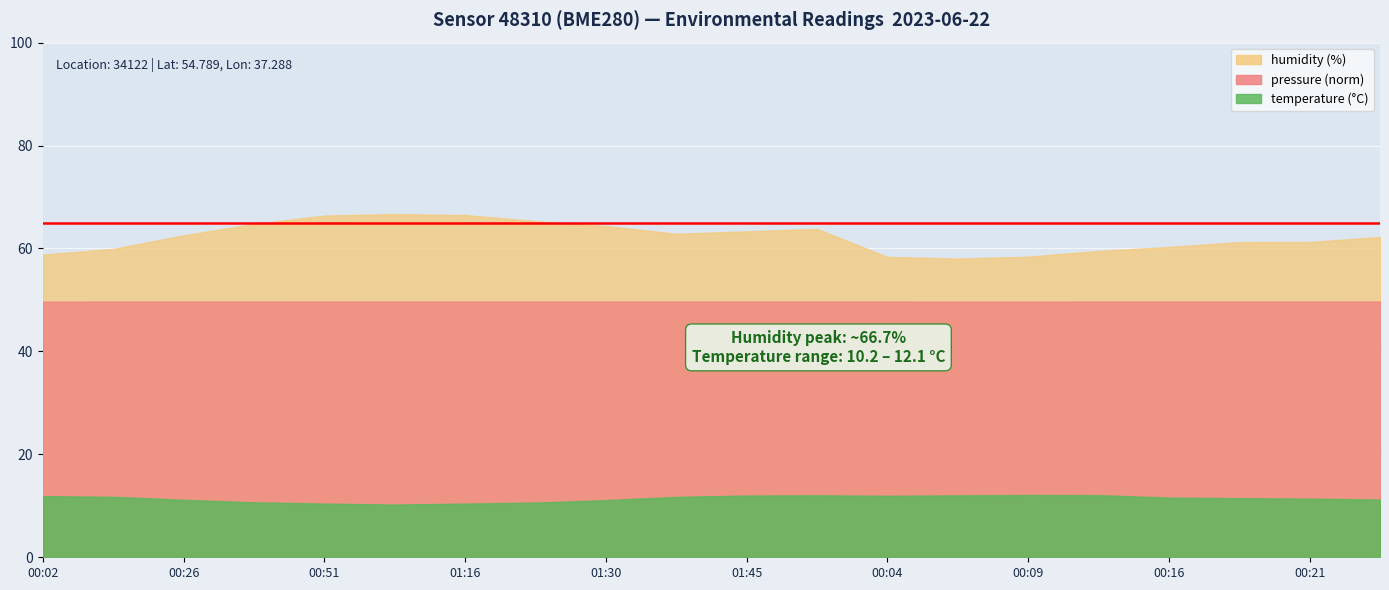

What is the greatest value displayed?

66.7